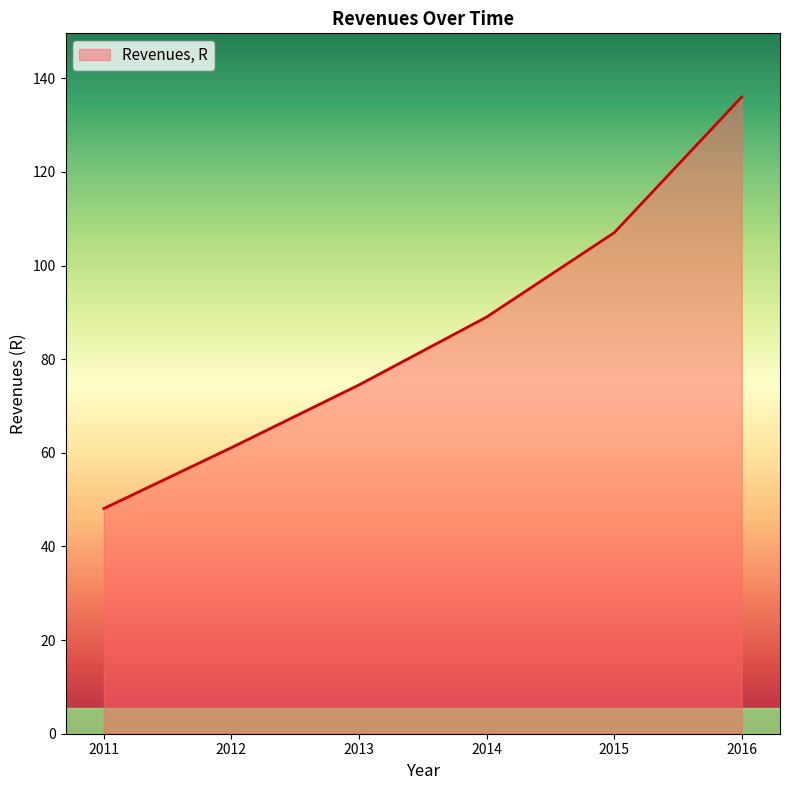

List the labels in order of value, largest first.

2016, 2015, 2014, 2013, 2012, 2011